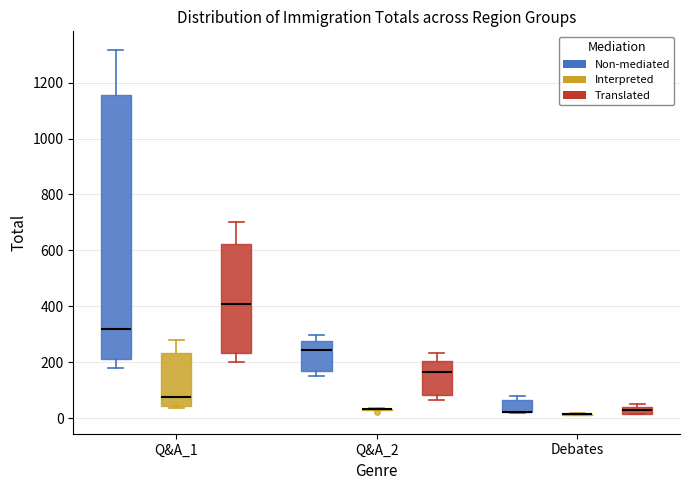

Comparing the boxes themselves (not the whiskers), which one is the tallest?

Q&A_1 (Non-mediated)